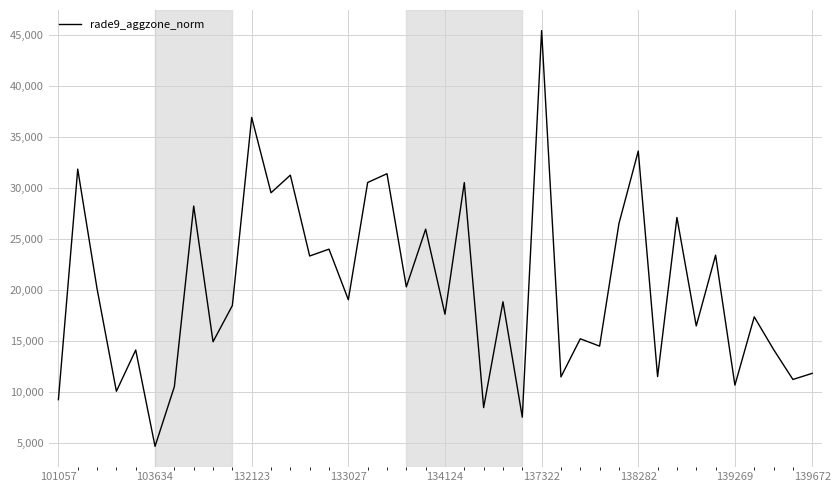

What is the difference between the maximum and minimum values?

40780.0